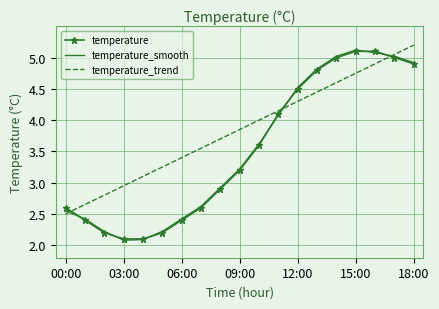

Which series has the largest total across all categories?

temperature_trend